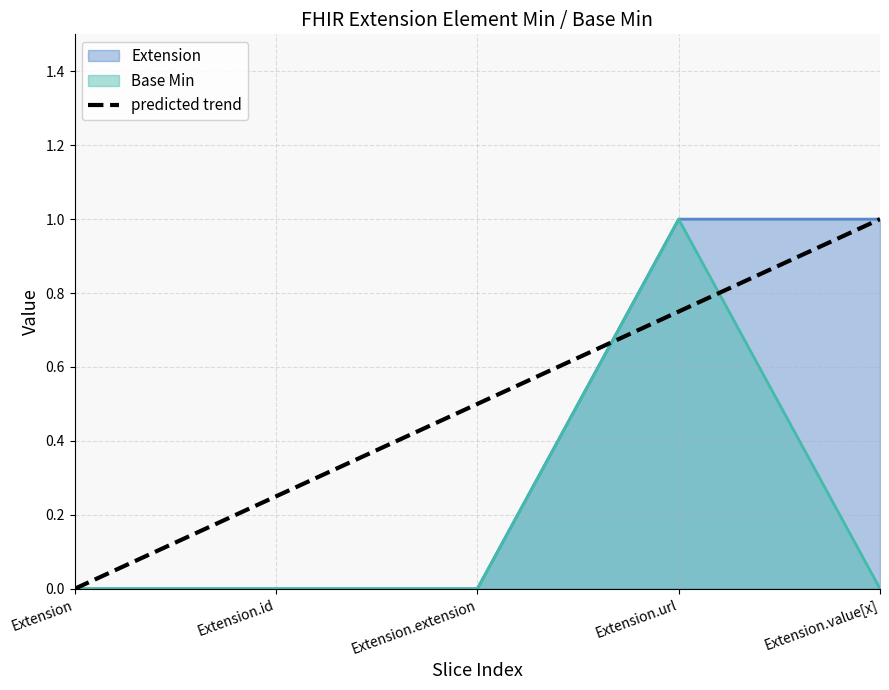

Between Extension.value[x] and Extension, which is larger?

Extension.value[x]